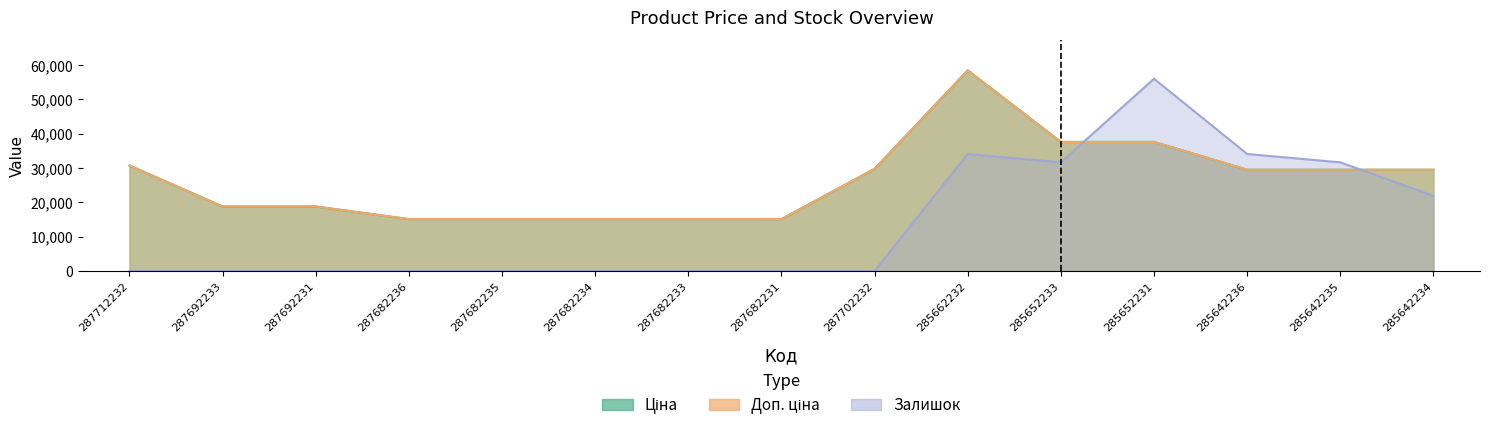

Which series has the largest range (max minus min)?

Залишок